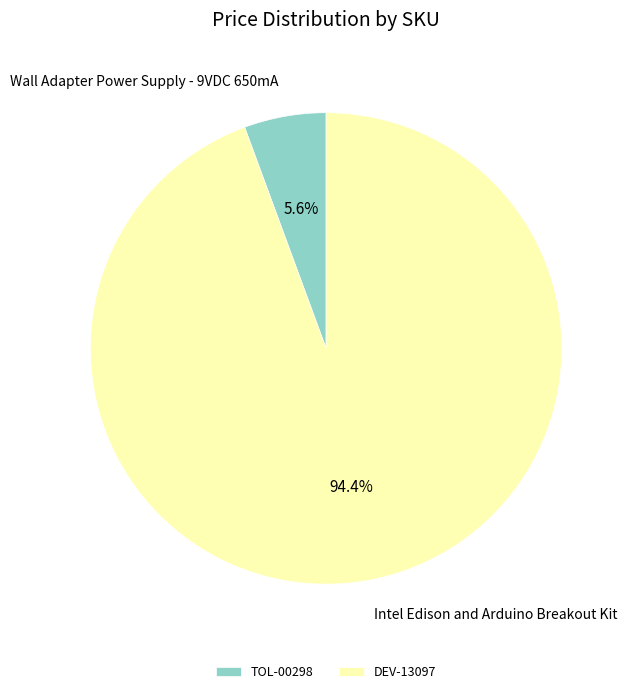

How many slices are in this pie chart?

2